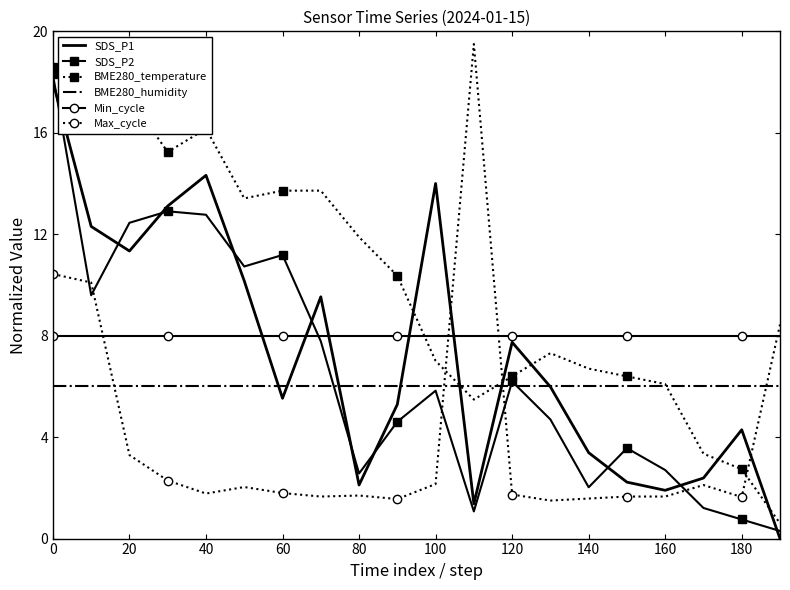

True or false: Min_cycle and BME280_temperature intersect in this chart.

True